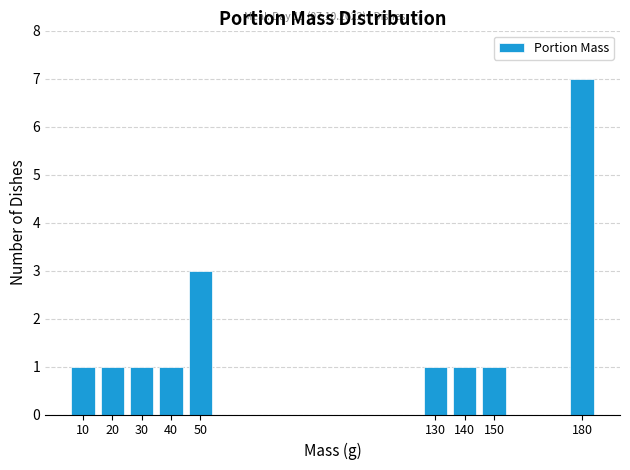

Reading right to left, transcribe all the data shown in this chart.

180=7	150=1	140=1	130=1	50=3	40=1	30=1	20=1	10=1